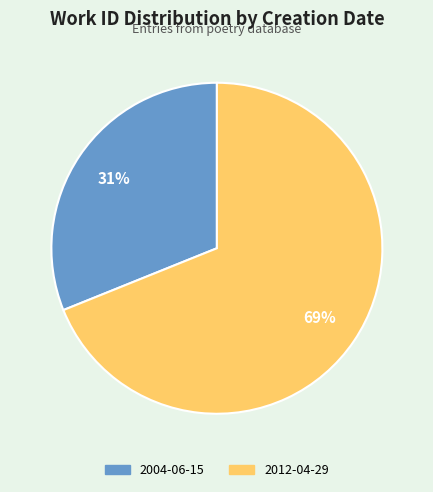

Rank the categories by value from highest to lowest.

2012-04-29, 2004-06-15